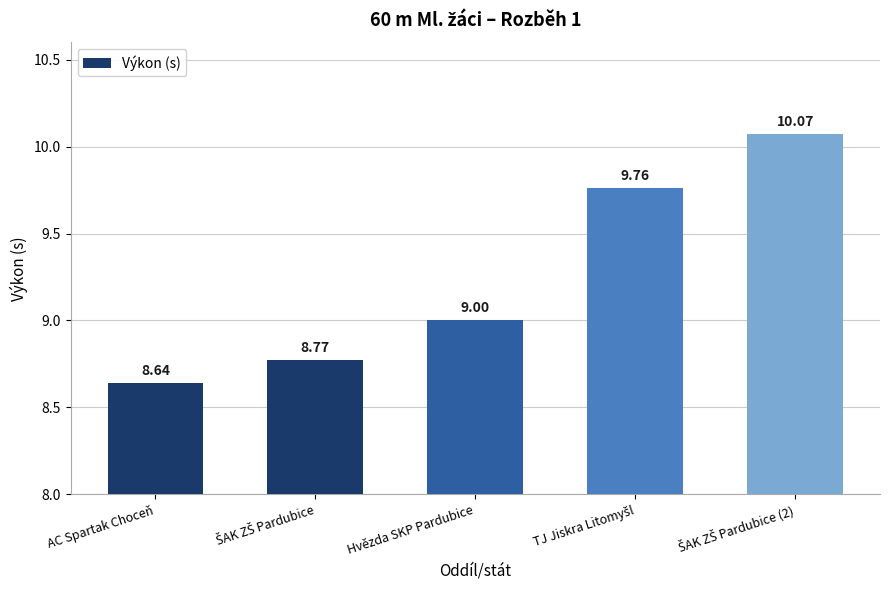

Reading left to right, extract all data points from this chart.

8.6	8.8	9.0	9.8	10.1